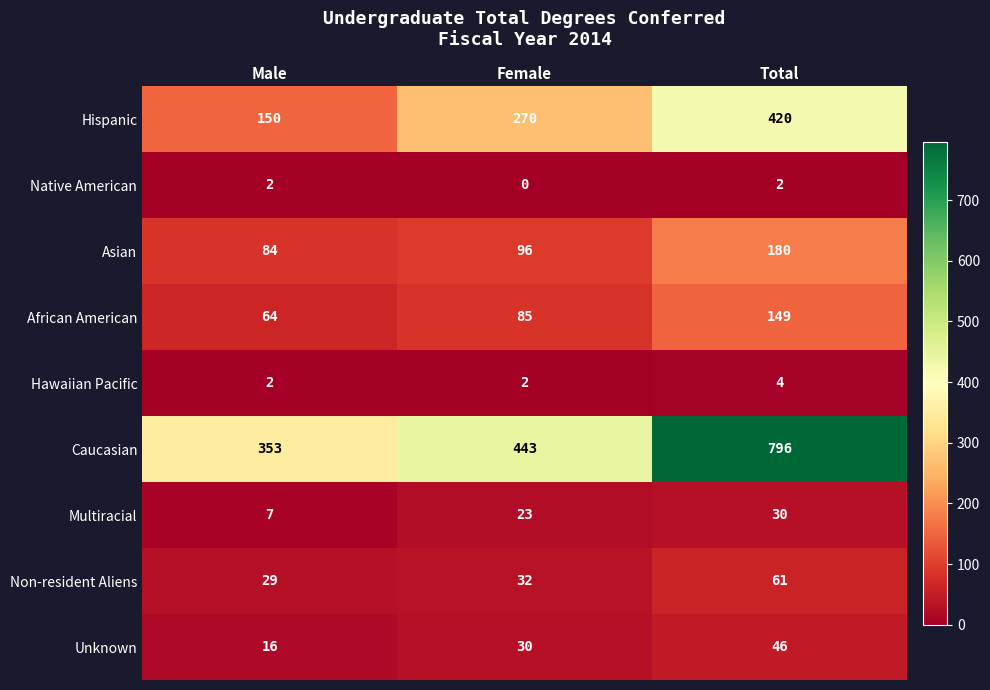

Reading right to left, transcribe all the data shown in this chart.

Hispanic: Total=420	Female=270	Male=150
Native American: Total=2	Female=0	Male=2
Asian: Total=180	Female=96	Male=84
African American: Total=149	Female=85	Male=64
Hawaiian Pacific: Total=4	Female=2	Male=2
Caucasian: Total=796	Female=443	Male=353
Multiracial: Total=30	Female=23	Male=7
Non-resident Aliens: Total=61	Female=32	Male=29
Unknown: Total=46	Female=30	Male=16